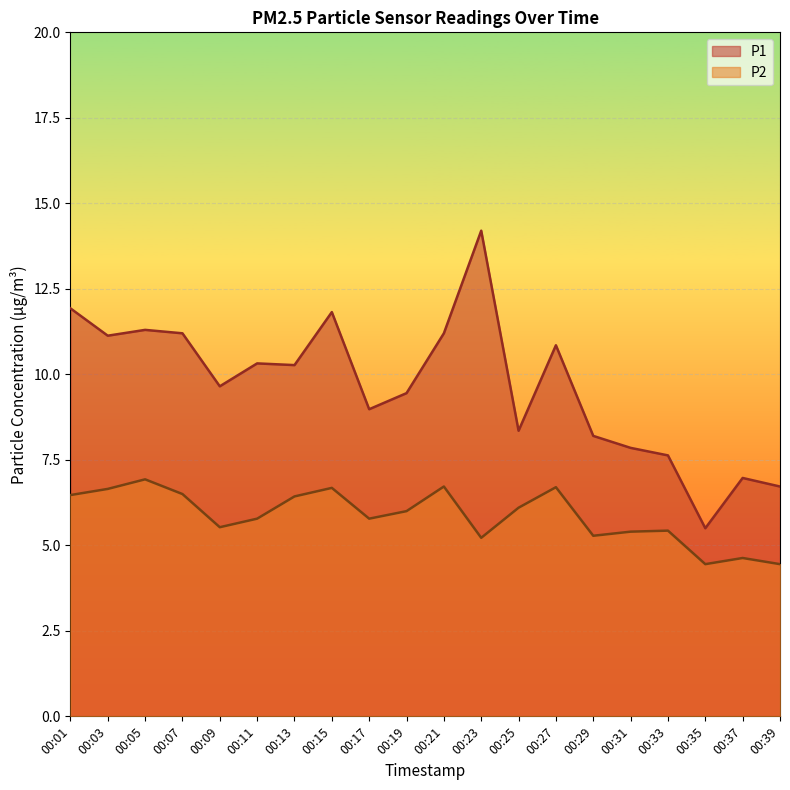

Where is the first local maximum for P1?

00:05